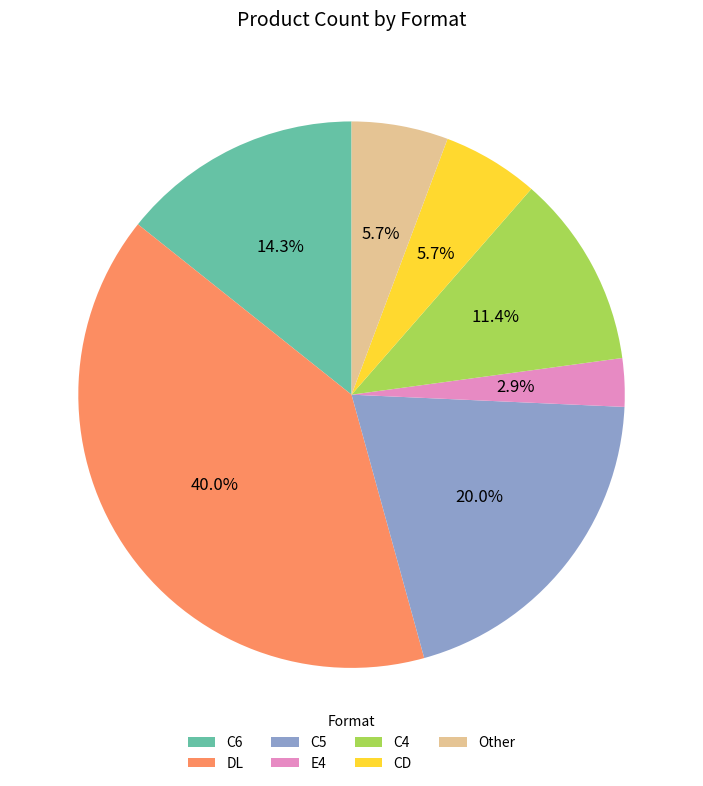

True or false: C4 accounts for 22% of the total.

False